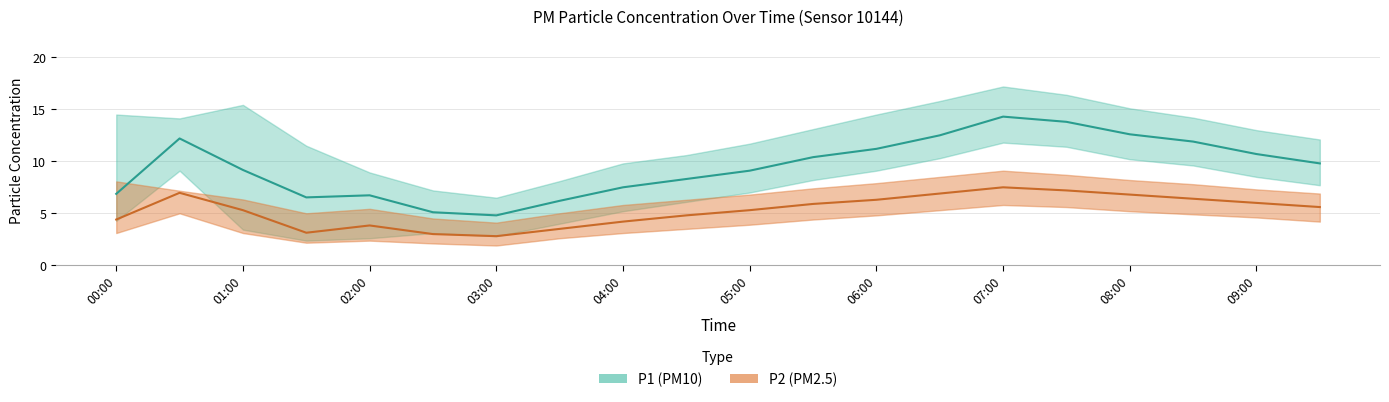

Which has a higher value, 06:30 or 05:30?

06:30